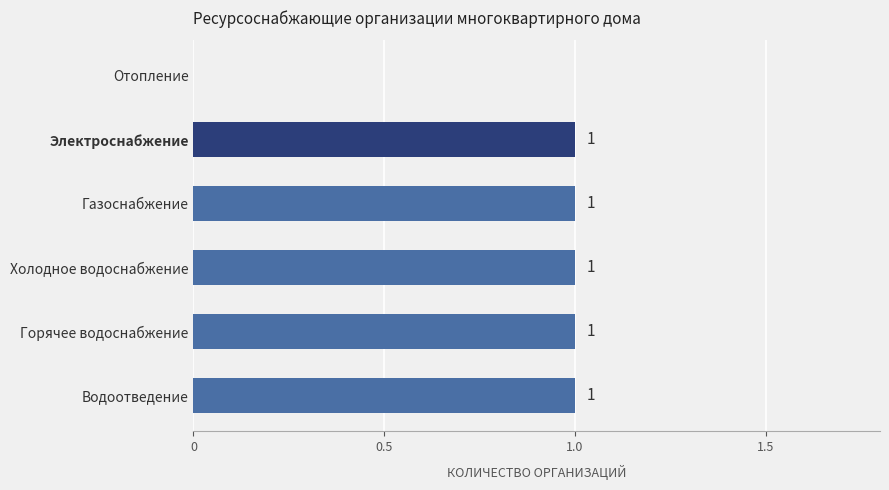

True or false: the data shows 0 at Водоотведение.

False